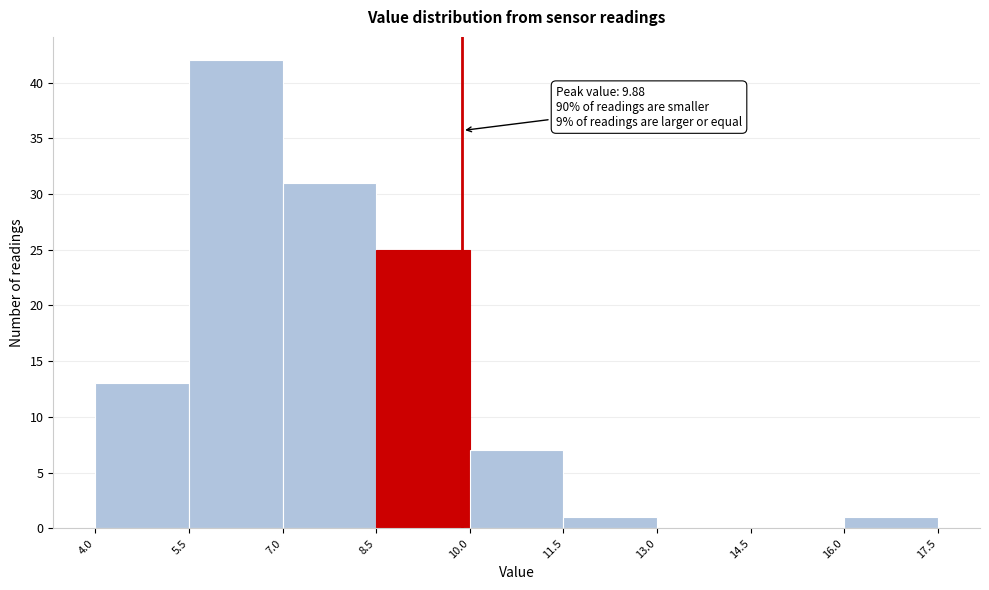

Which range on the x-axis has the tallest bar?

5.5 to 7.0